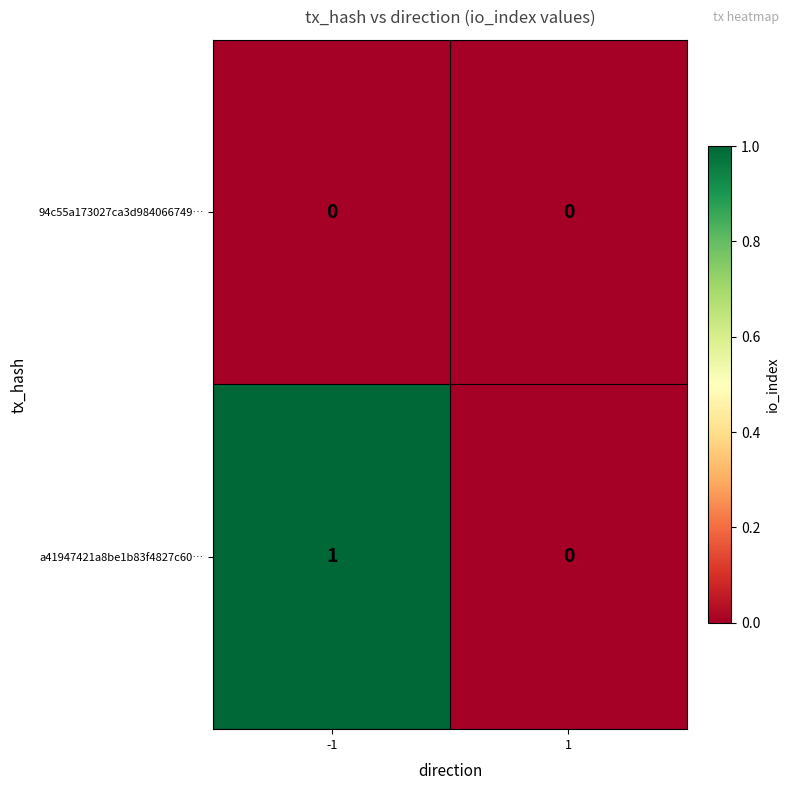

Which series has the largest total across all categories?

a41947421a8be1b83f4827c60…